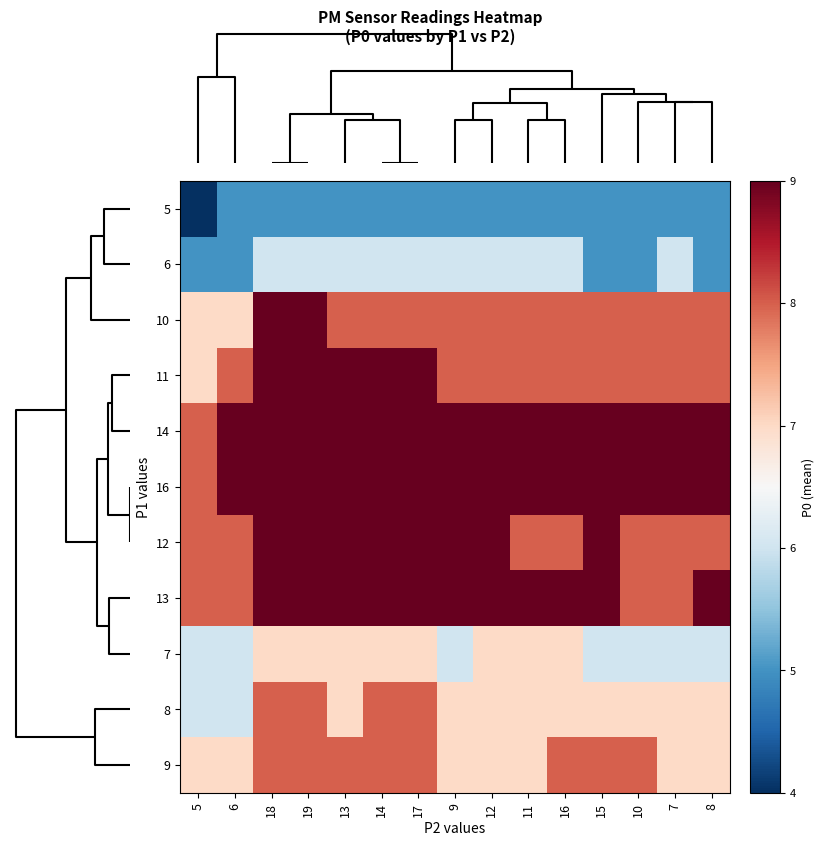

What is the minimum value shown in the chart?

4